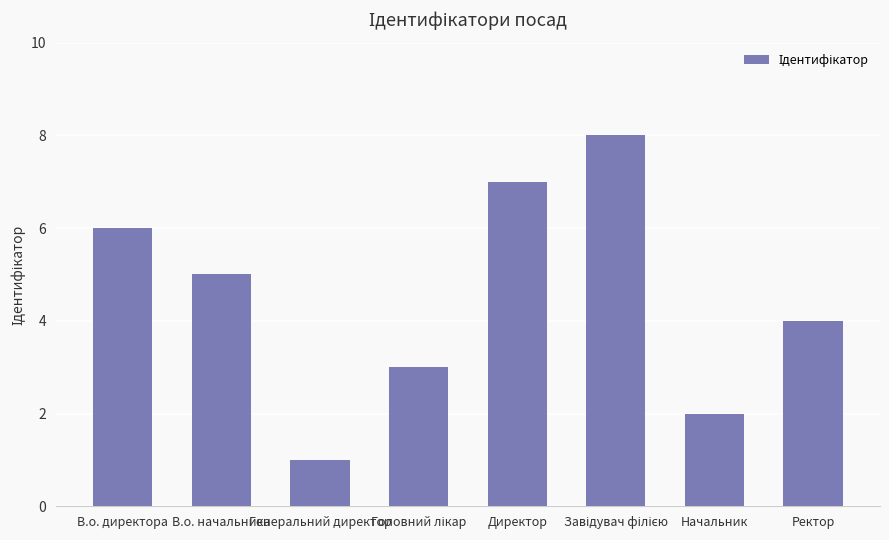

What is the greatest value displayed?

8